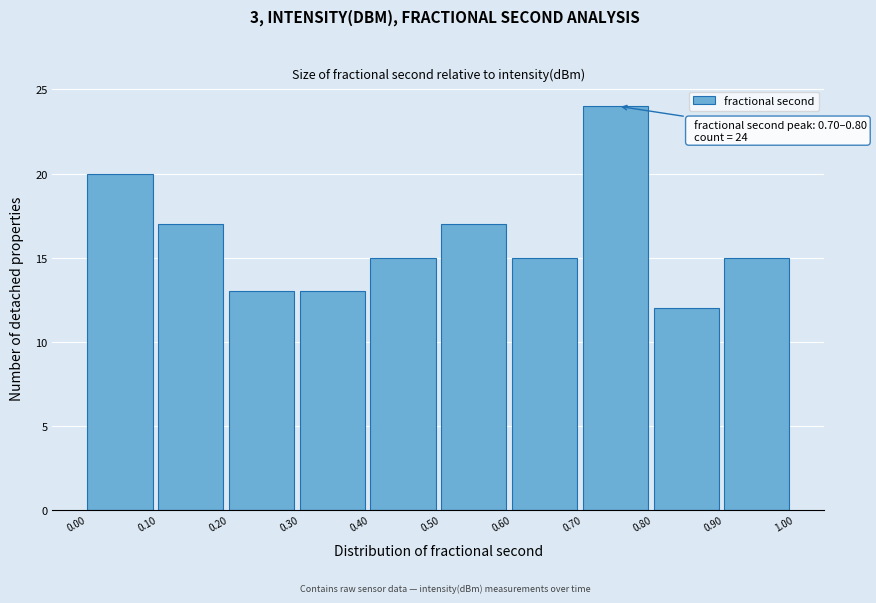

Which range on the x-axis has the tallest bar?

0.70 to 0.80